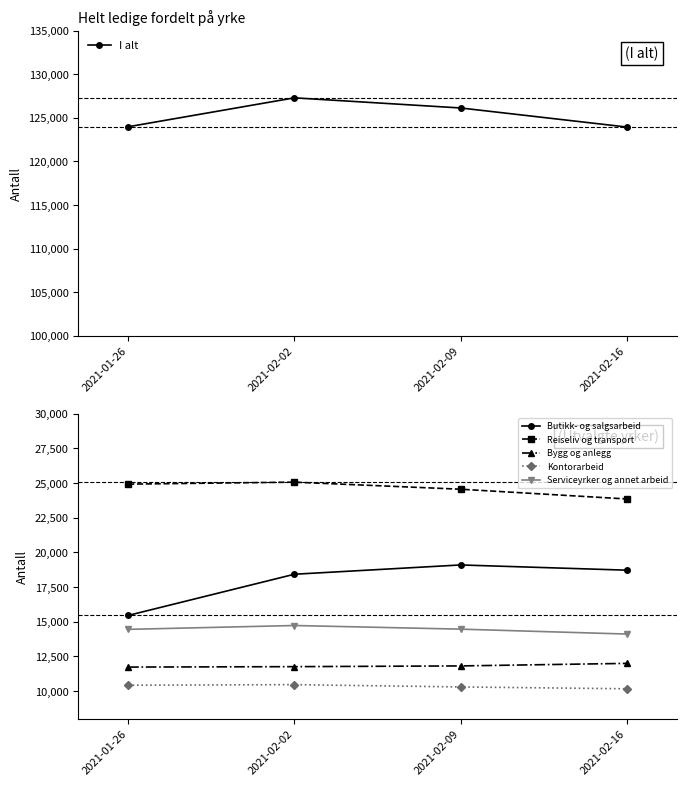

How many lines are shown in the chart?

6